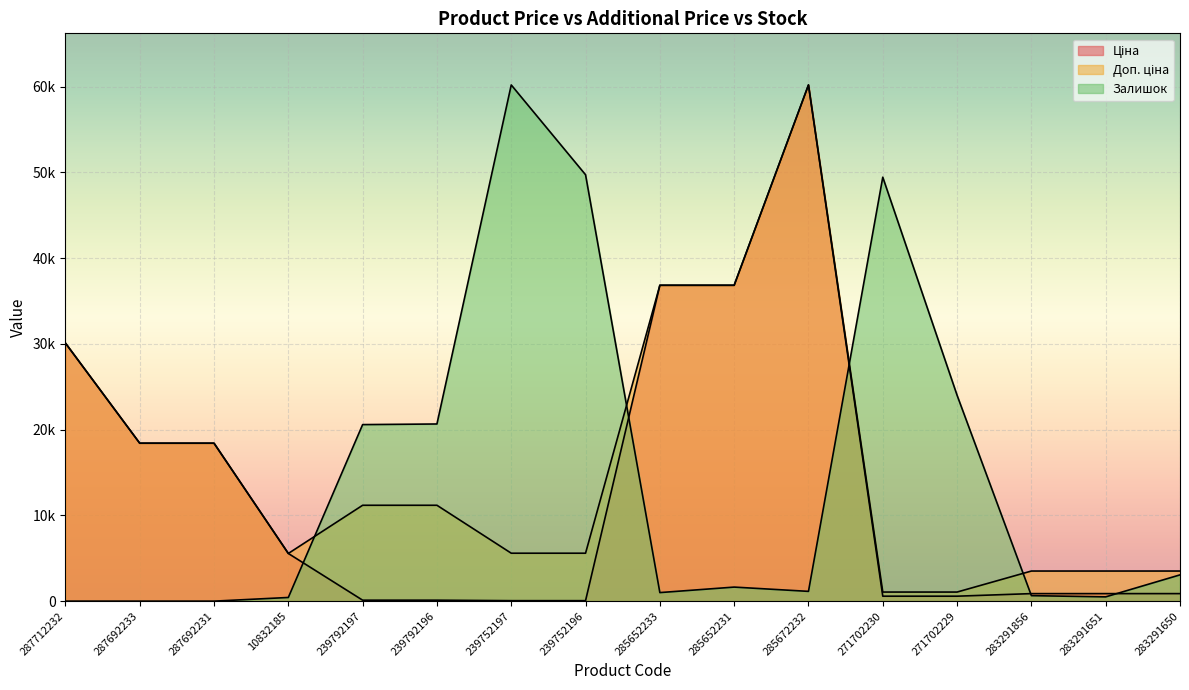

Which series has the largest range (max minus min)?

Залишок